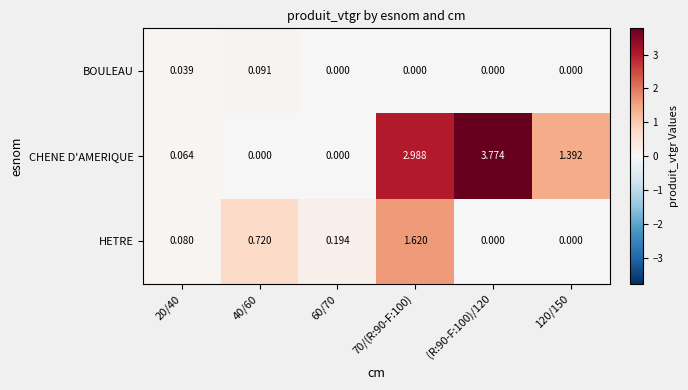

List the series in order of their overall mean, lowest first.

BOULEAU, HETRE, CHENE D'AMERIQUE